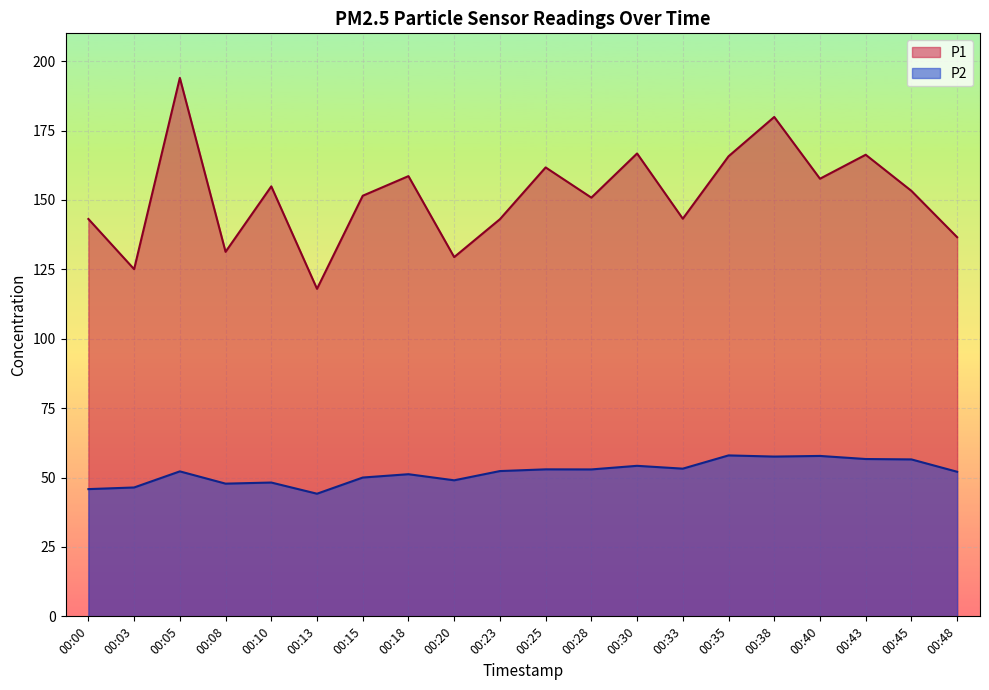

The value of P2 at 00:48 is 28.1. True or false?

False